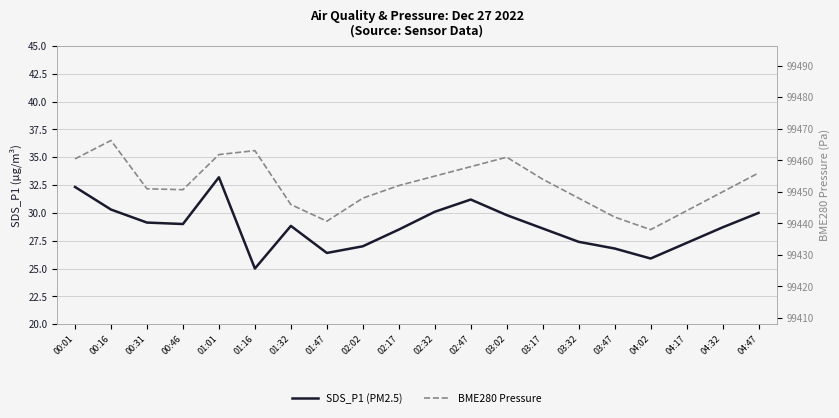

List the series in order of their overall mean, lowest first.

SDS_P1 (PM2.5), BME280 Pressure